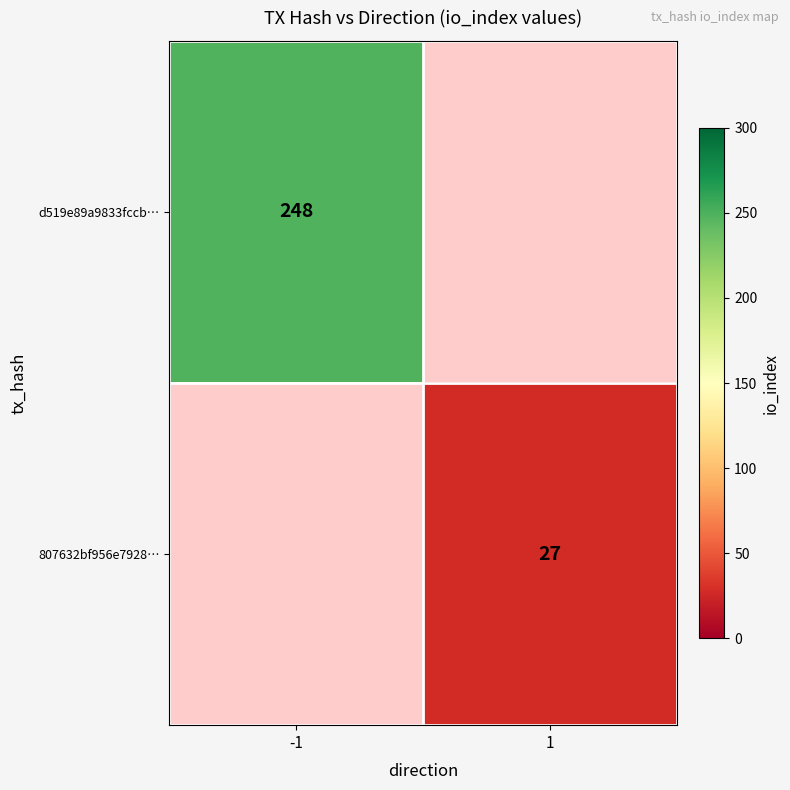

The 807632bf956e7928… series shows 27 at 1. True or false?

True